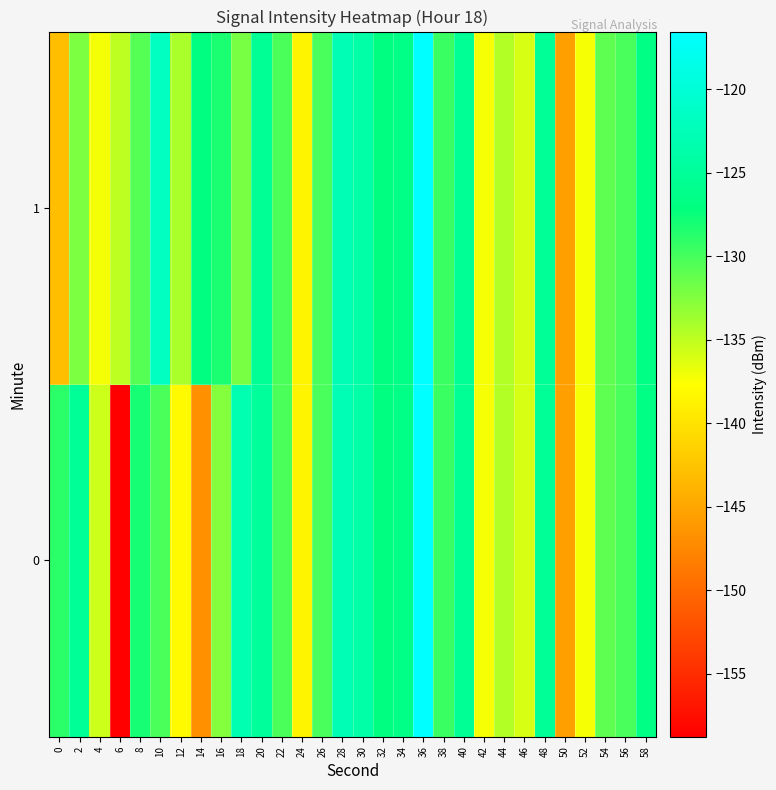

At which category is the sum across all series the highest?

36